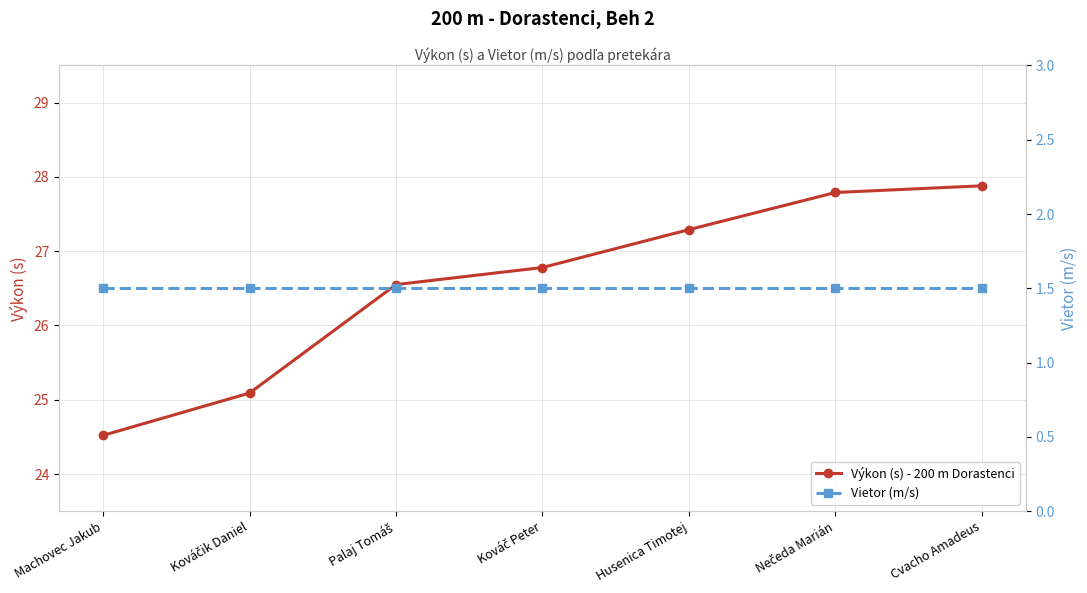

What position from the left is Palaj Tomáš?

3